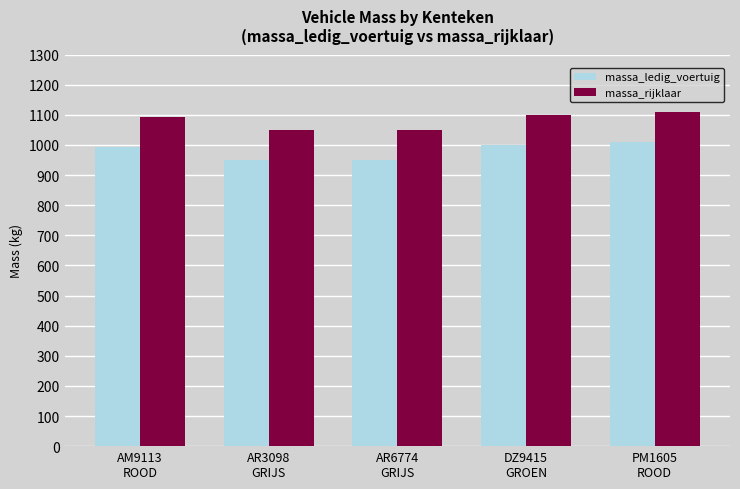

What position from the left is AR3098
GRIJS?

2